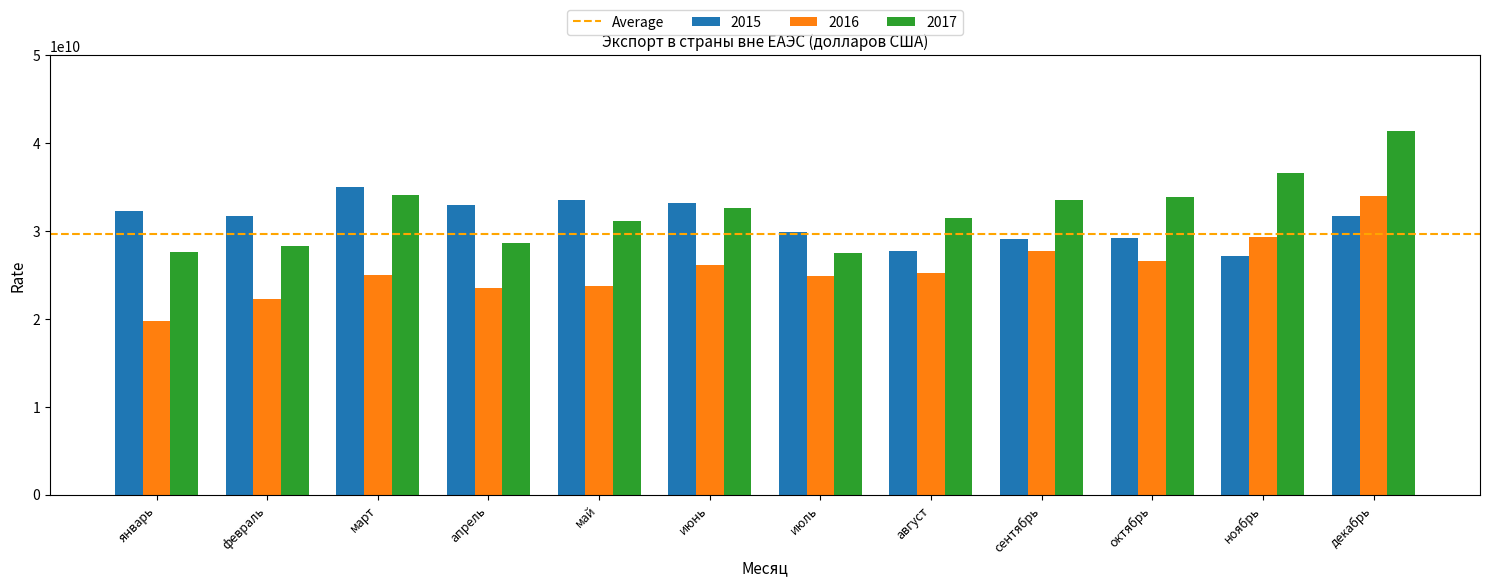

At which label does 2016 reach its peak?

декабрь